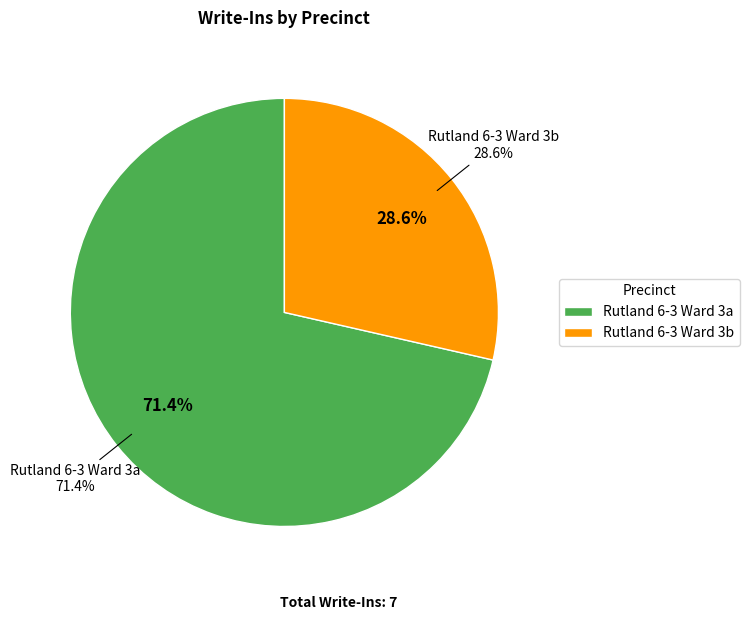

To the nearest percent, what percentage of the pie is Rutland 6-3 Ward 3a?

71%